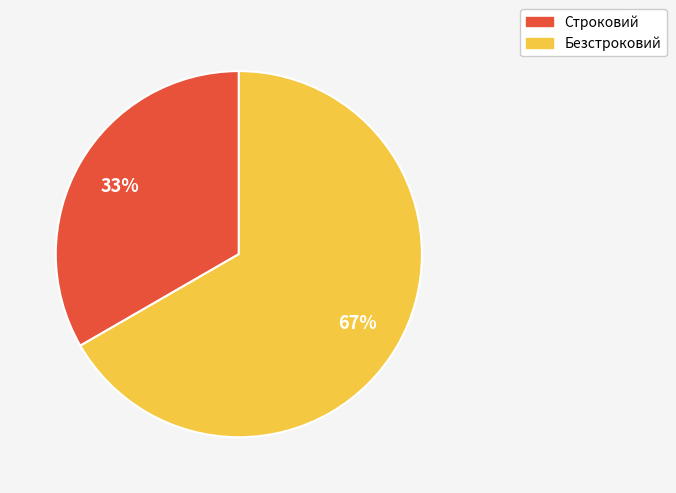

Rank the categories by value from lowest to highest.

Строковий, Безстроковий